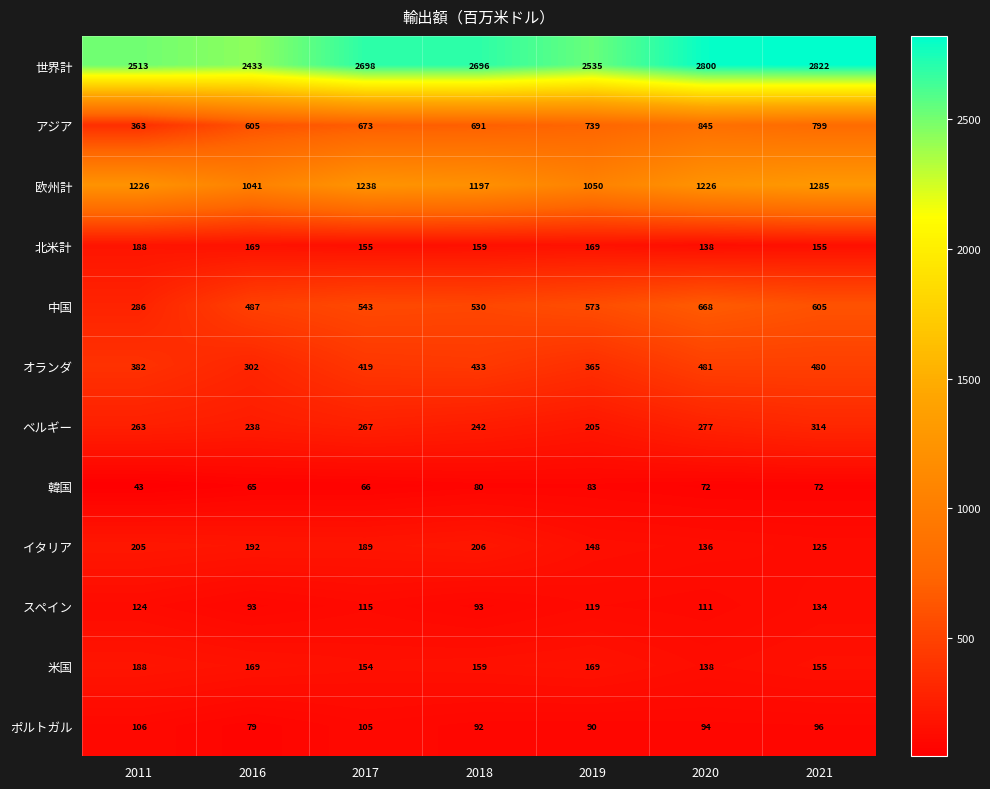

What is the sum of the 韓国 values at 2019 and 2011?

126